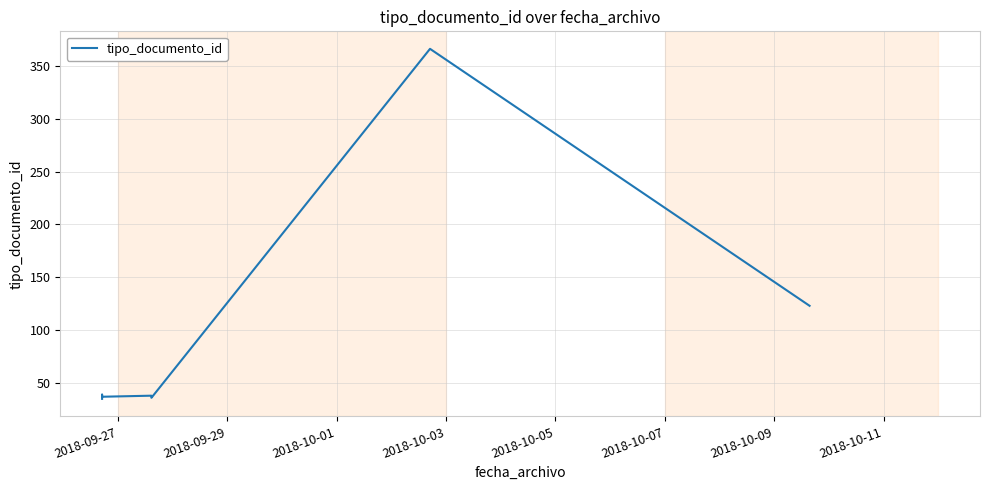

How many data points are less than 38?

3